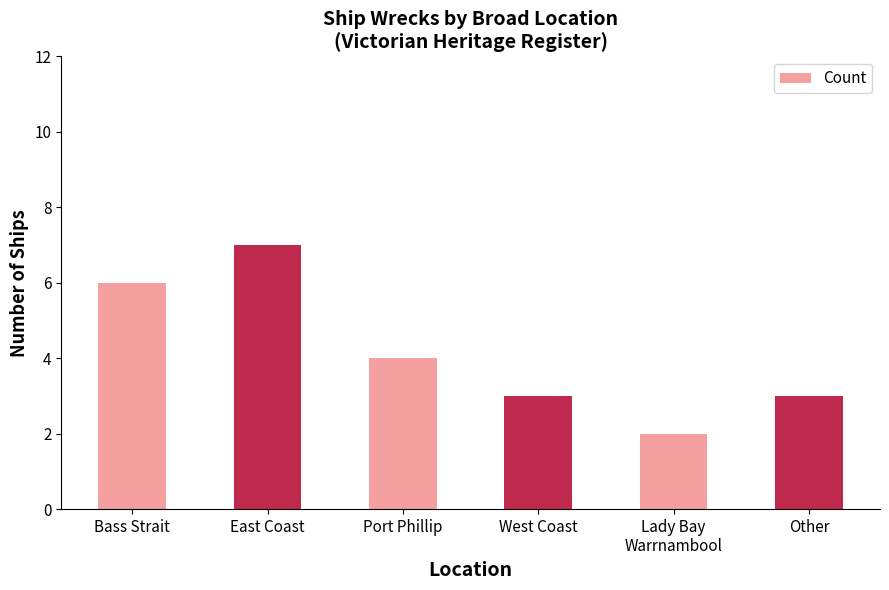

What is the change in value from Port Phillip to Lady Bay
Warrnambool?

-2